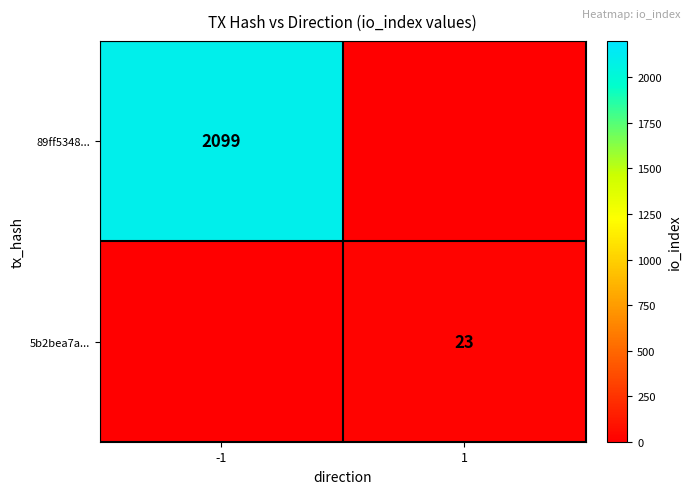

List the series in order of their peak value, highest first.

89ff5348..., 5b2bea7a...